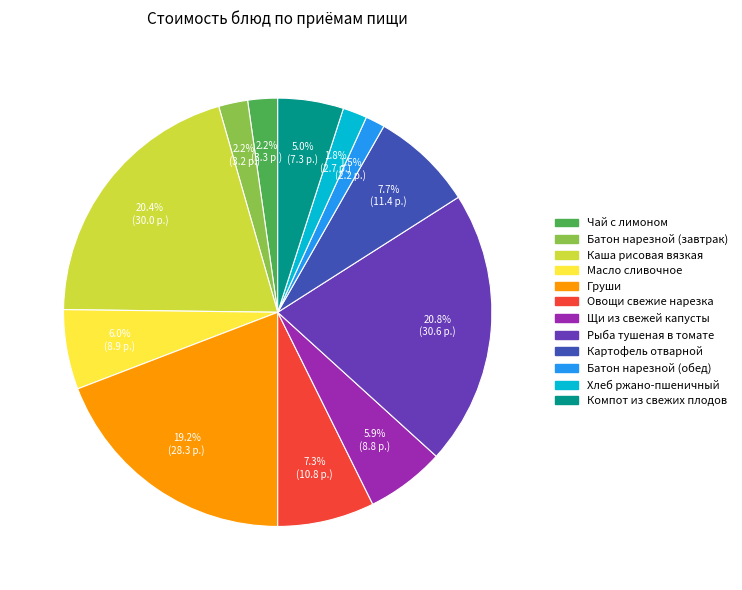

What is the ratio of the value at Овощи свежие нарезка to the value at Каша рисовая вязкая?

0.4